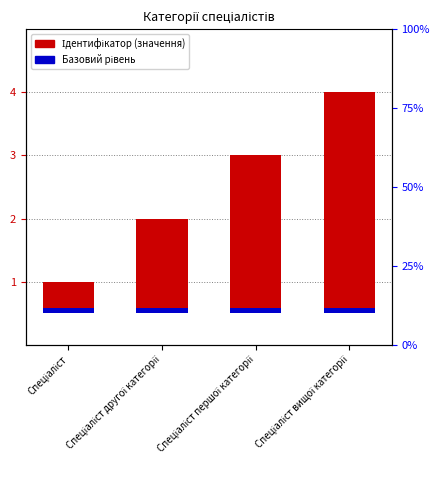

What is the label of the 1st bar from the right?

Спеціаліст вищої категорії